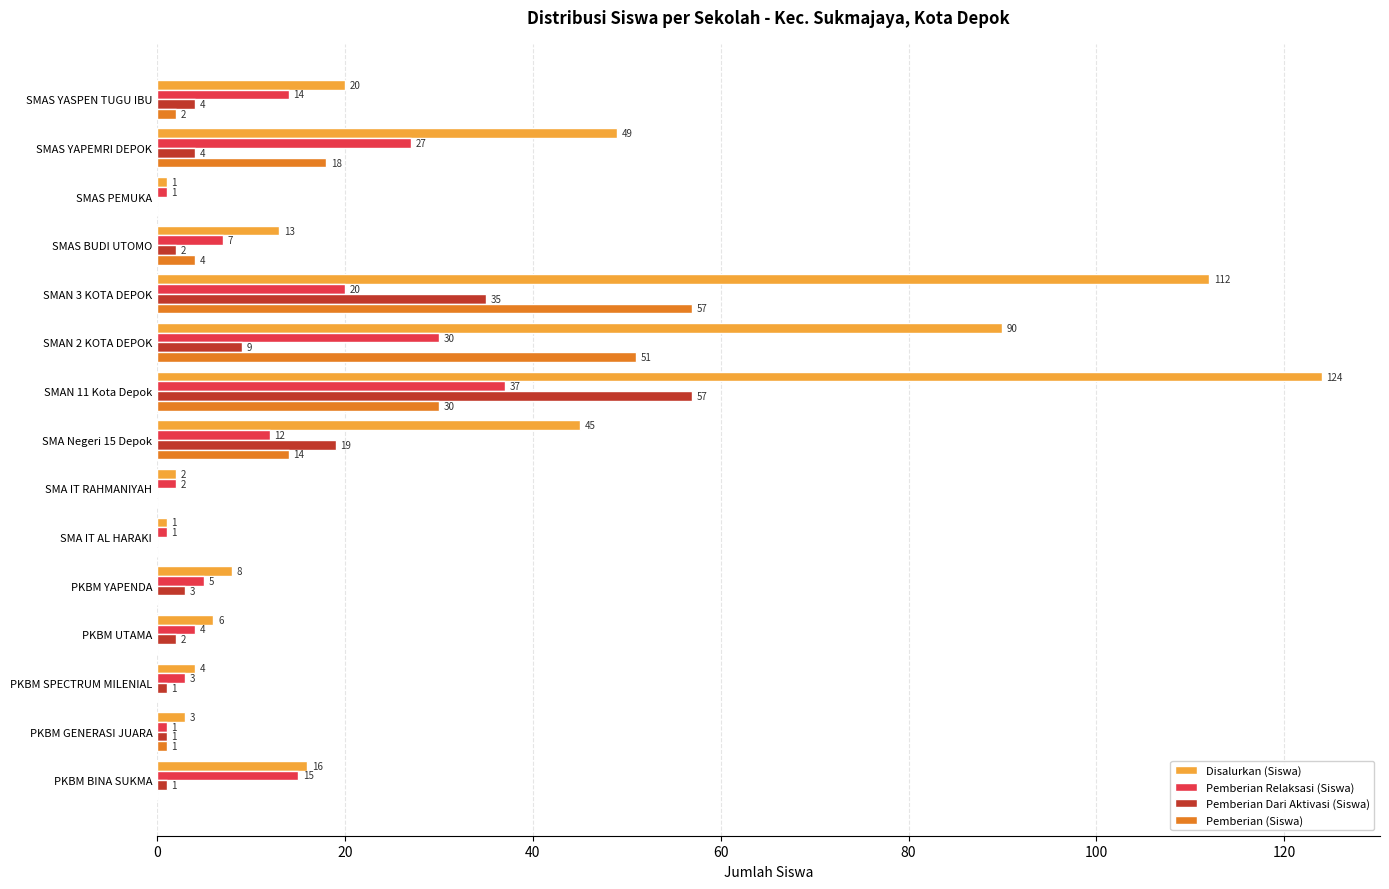

What is the sum of the Pemberian Relaksasi (Siswa) values at PKBM SPECTRUM MILENIAL and SMAS PEMUKA?

4